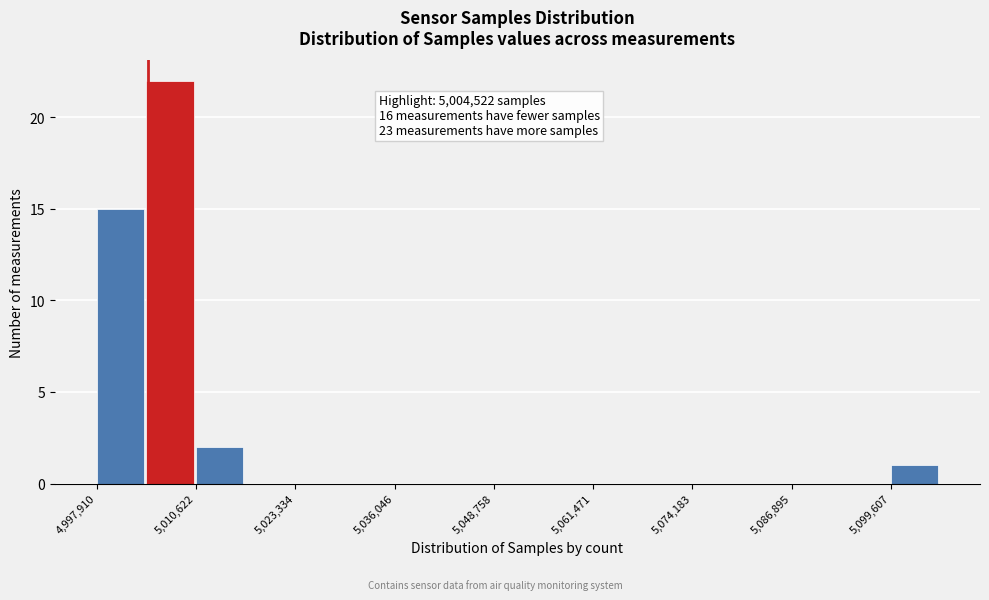

Read against the x-axis, roughly where is the centre of the tallest bar?

5008000